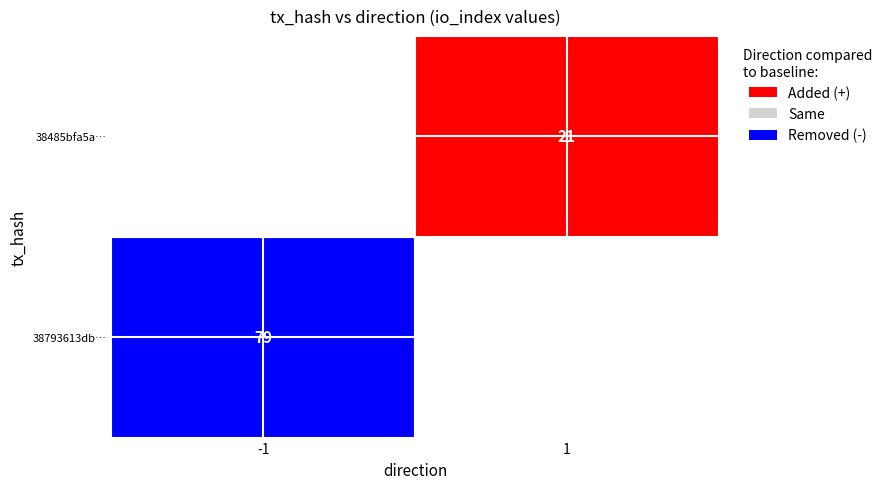

Reading left to right, transcribe all the data shown in this chart.

38793613dbfa0e7daa1dfc270ceaef547e39611: -1	79
38485bfa5a51e50d27fc07e700fee327ae7fe62: 1	21